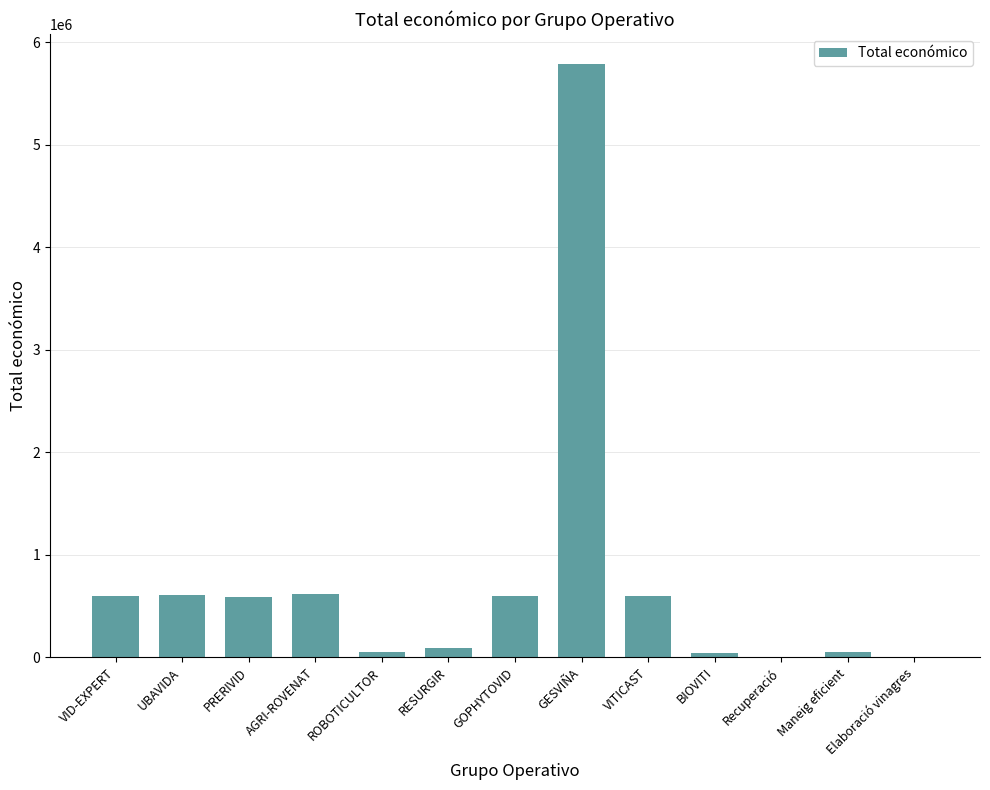

Is it true that the value at VITICAST is 987045?

False